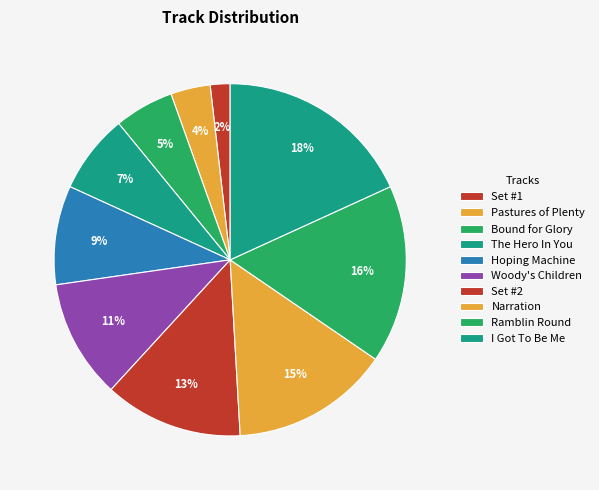

To the nearest percent, what is the difference between the Bound for Glory and Ramblin Round slice percentages?

11%